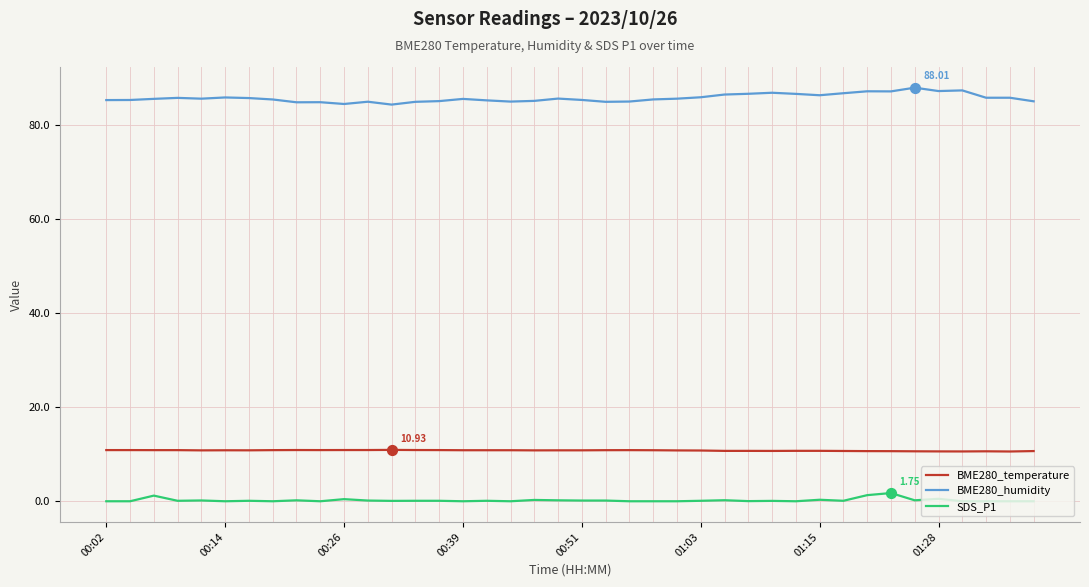

Which series has the widest spread of values?

BME280_humidity